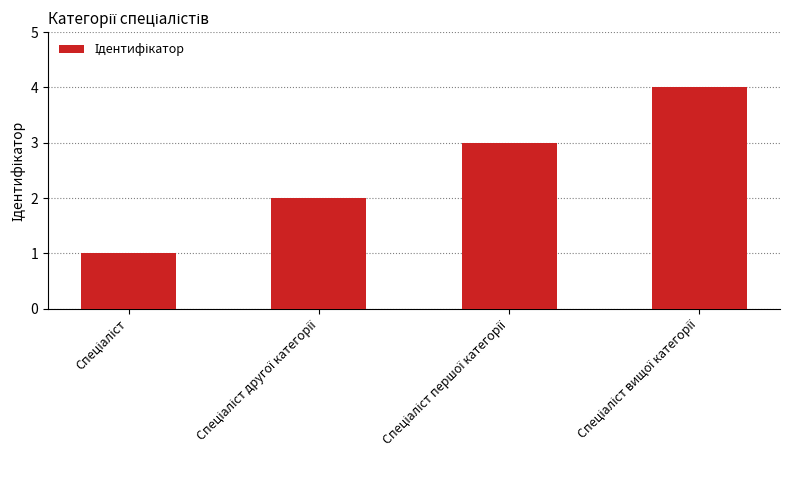

How many bars are there in total?

4